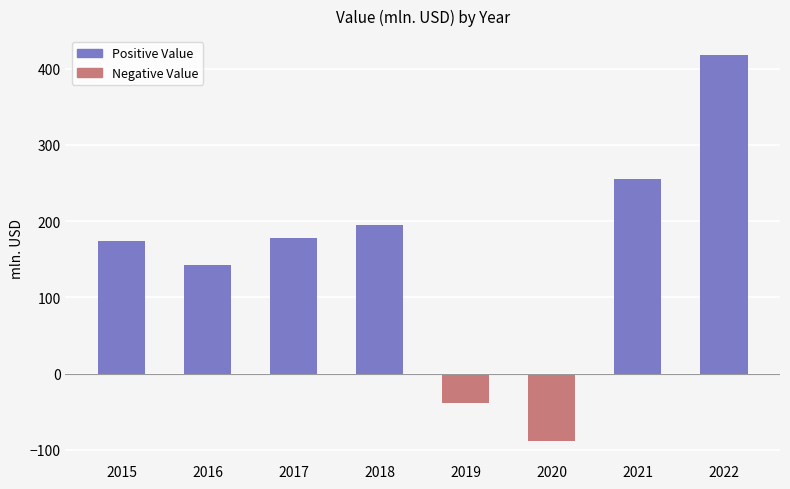

What is the smallest value displayed?

-88.3